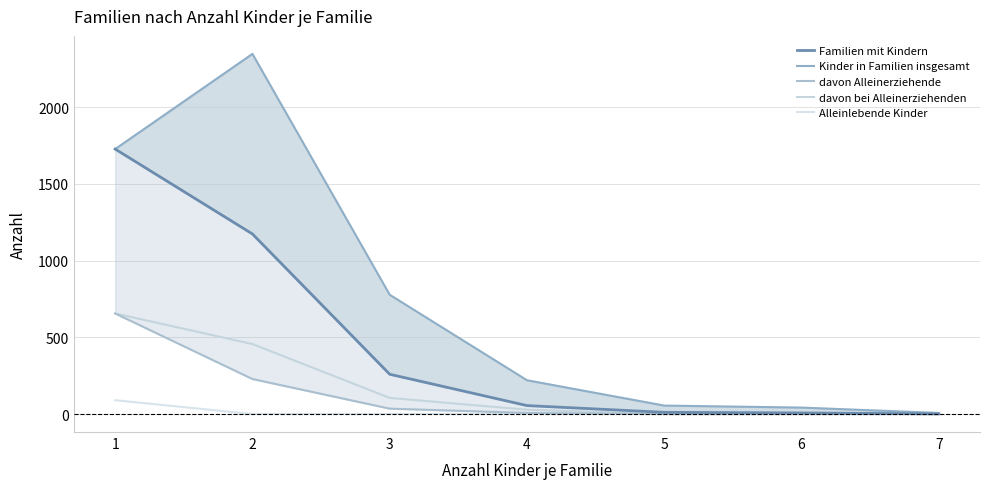

The value of Kinder in Familien insgesamt at 2 is 1635. True or false?

False